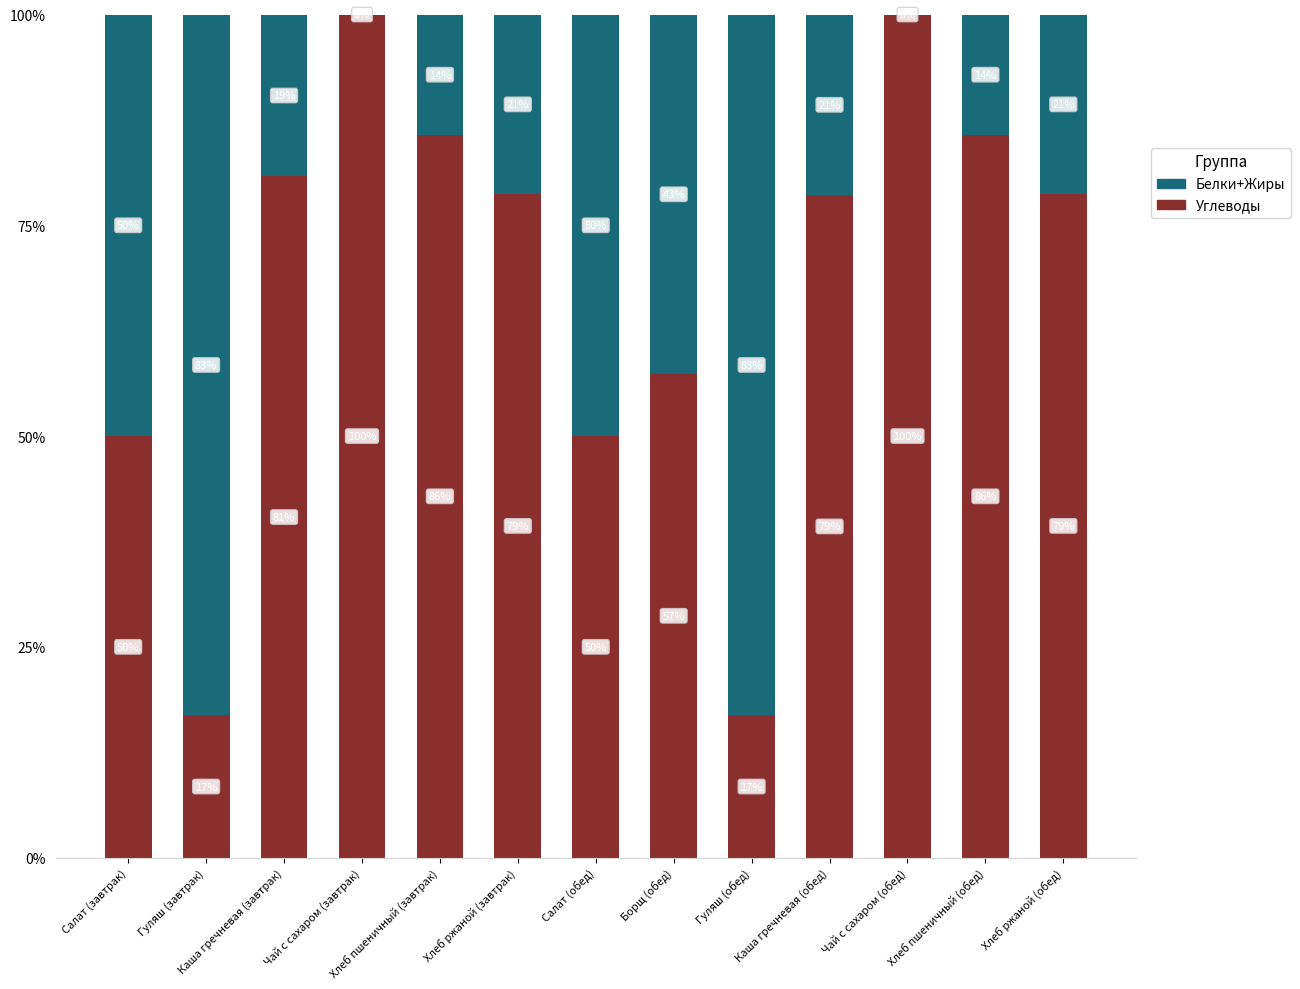

How many series are shown in this chart?

2